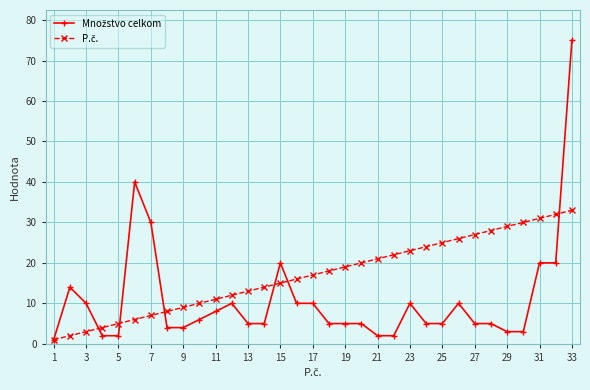

What is the greatest value displayed?

75